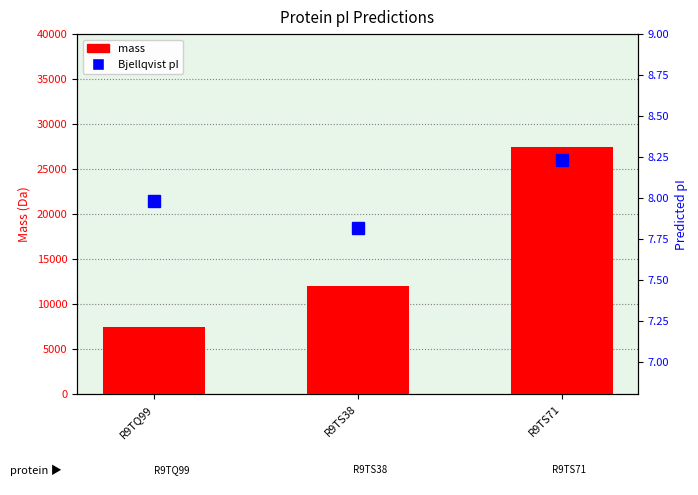

Reading right to left, list all the values displayed in this chart.

mass: 27476.6	12092.6	7456.9
Bjellqvist pI: 8.2	7.8	8.0